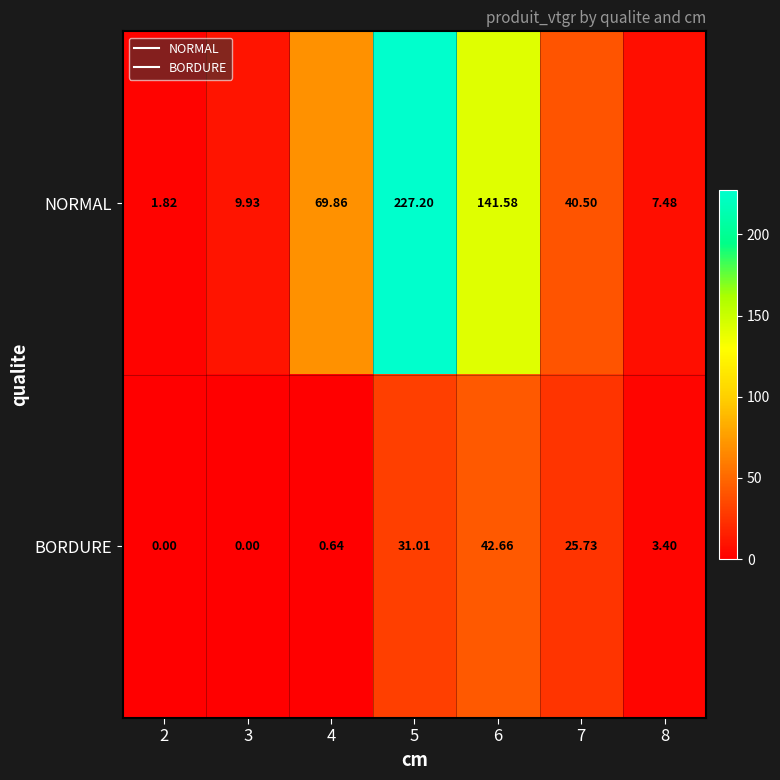

Which series has the widest spread of values?

NORMAL